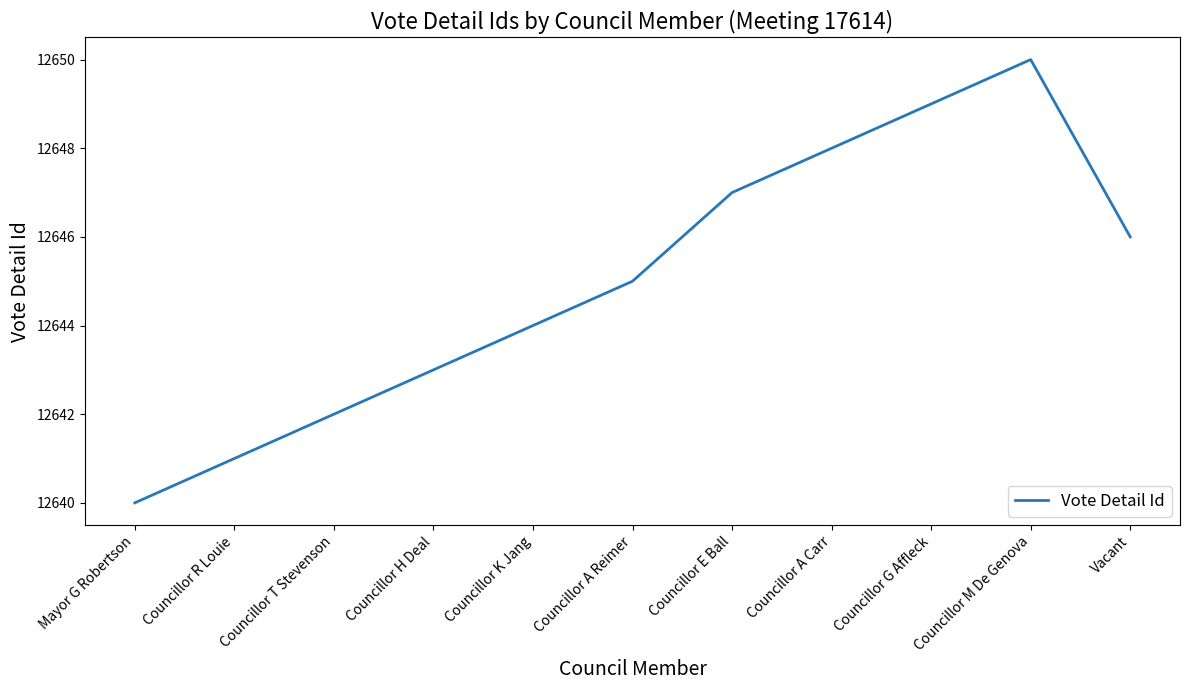

How many lines are shown in the chart?

1